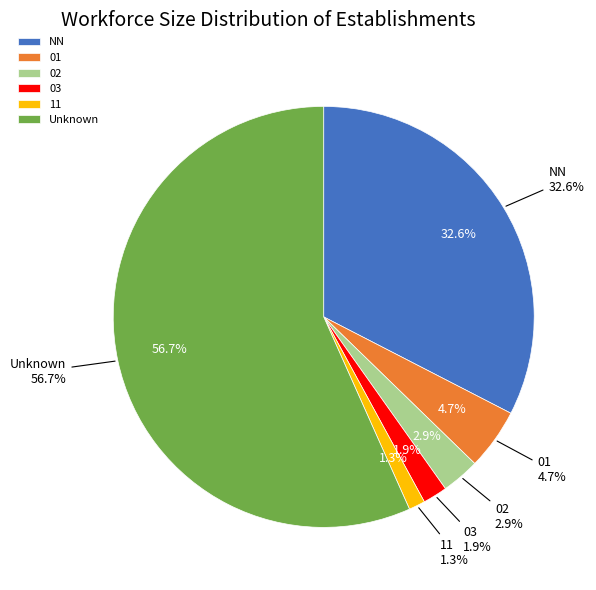

What percentage do NN and 01 together represent?

37.3%